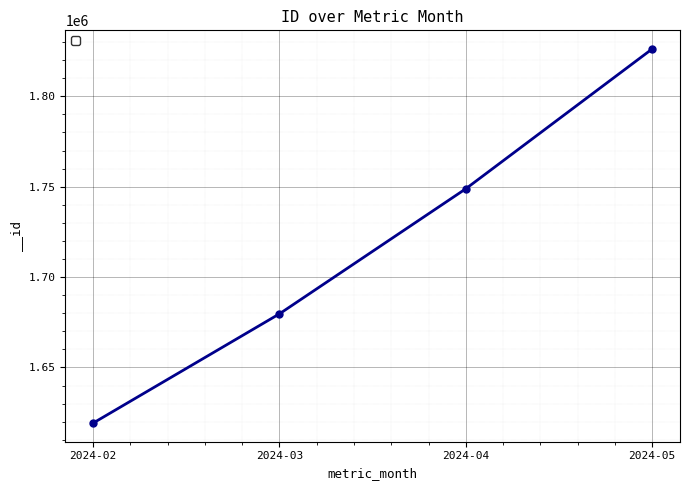

What is the change in value from 2024-03 to 2024-05?

+146477